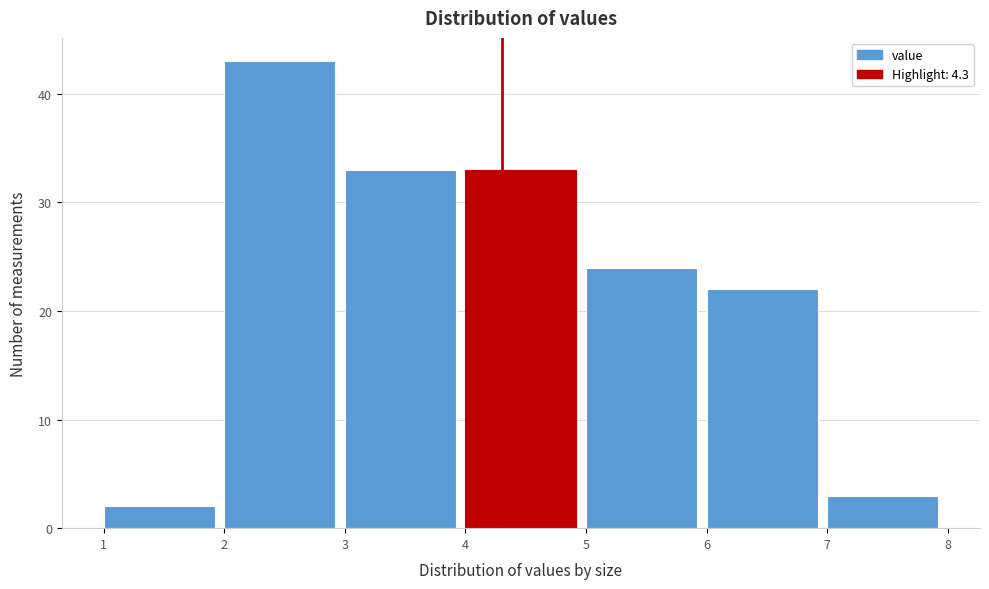

Reading left to right, transcribe this chart: for each bar, give the range it covers on the x-axis and its height. The values are not printed on the chart, so give them approximately, as read against the axis.

1 to 2: 2
2 to 3: 43
3 to 4: 33
4 to 5: 33
5 to 6: 24
6 to 7: 22
7 to 8: 3